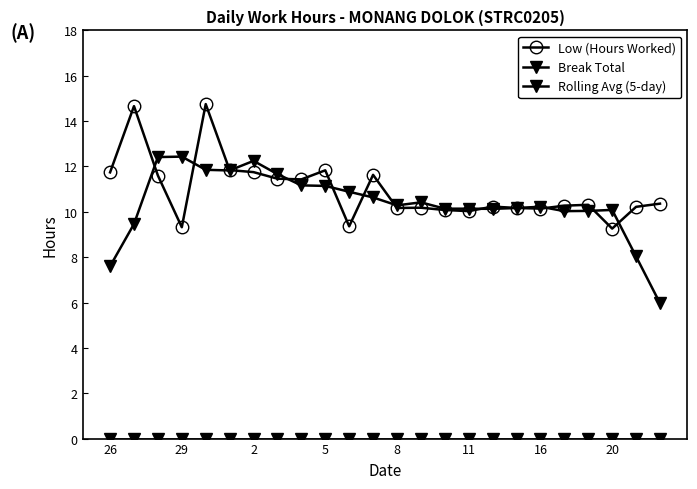

Does the chart have visible grid lines?

No